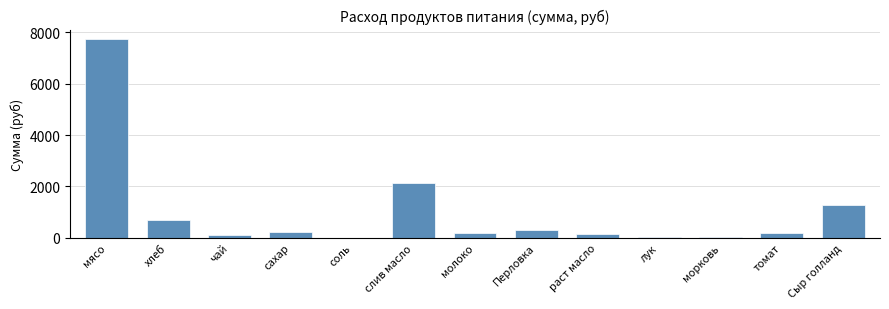

Between хлеб and сахар, which is larger?

хлеб